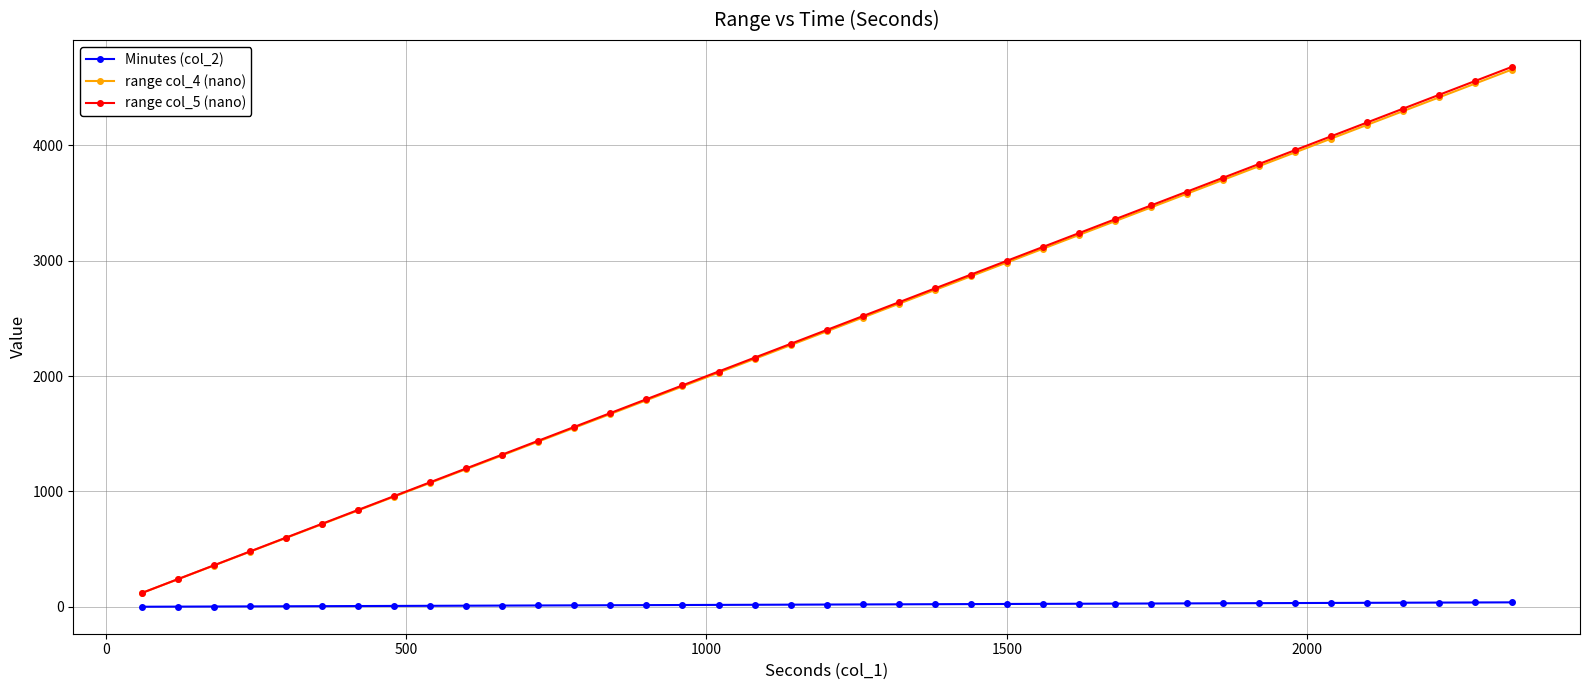

Which series has the widest spread of values?

range col_5 (nano)